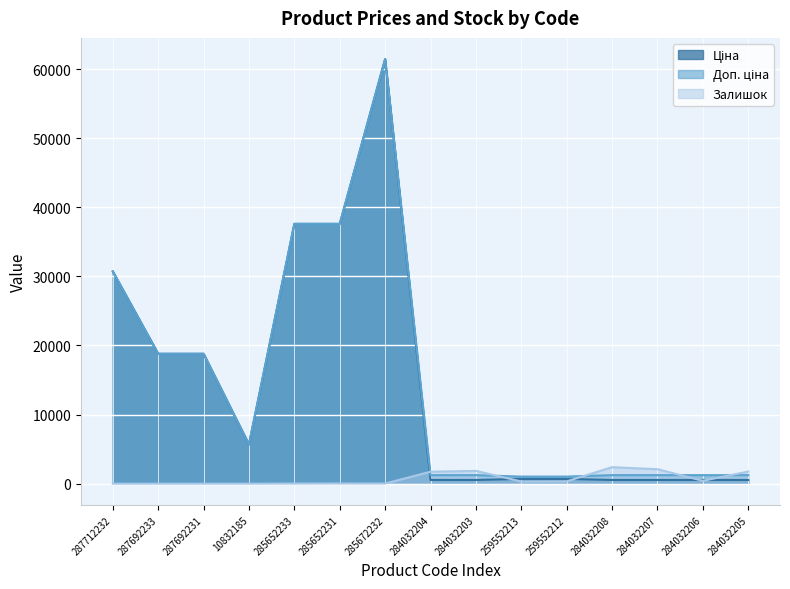

True or false: Ціна and Доп. ціна cross at least once.

False